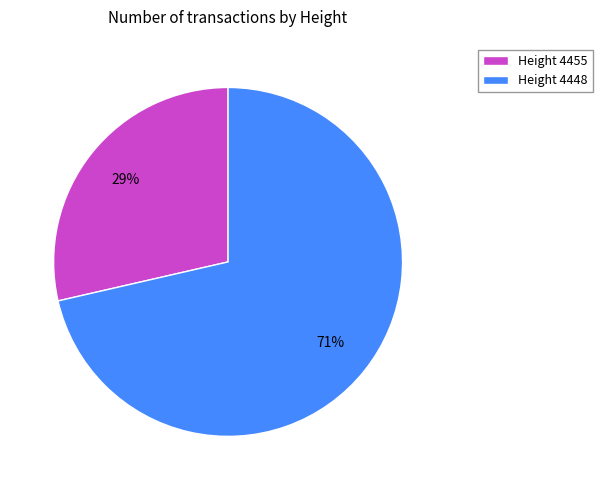

Rank the categories by value from lowest to highest.

Height 4455, Height 4448